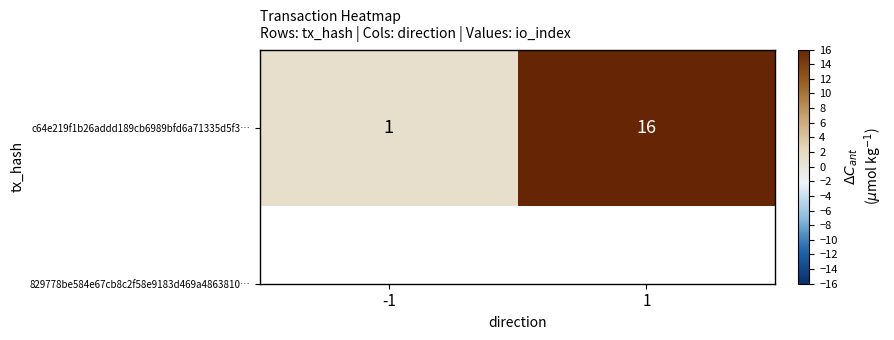

Which category has the lowest value across all series?

-1